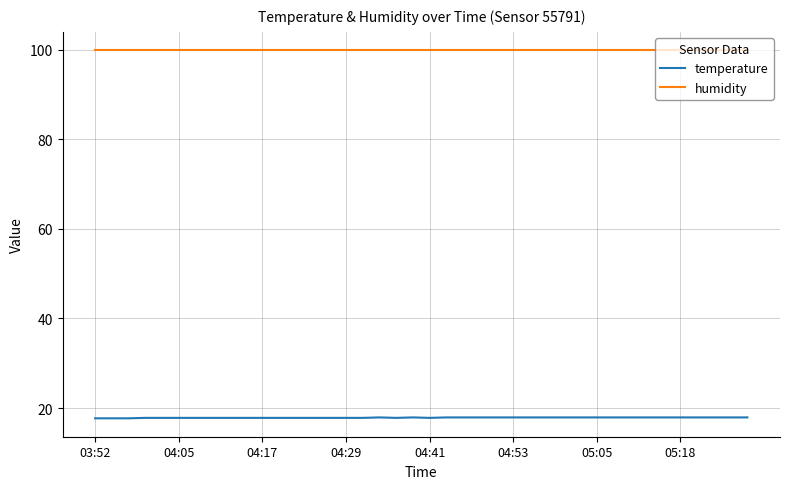

Rank the series by their average value, from lowest to highest.

temperature, humidity